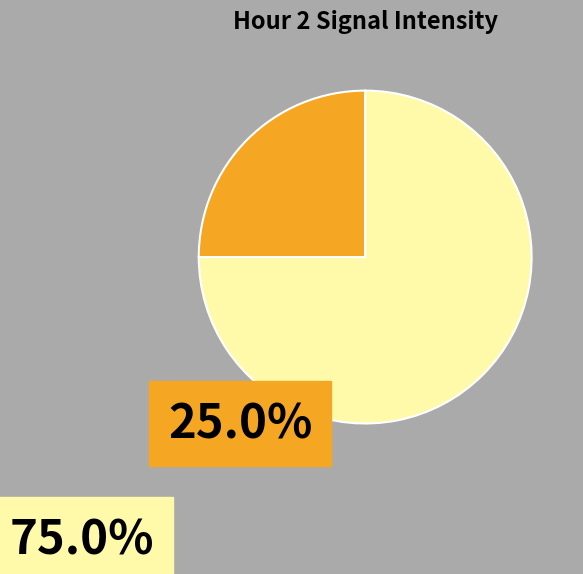

Count the number of slices in the pie.

2